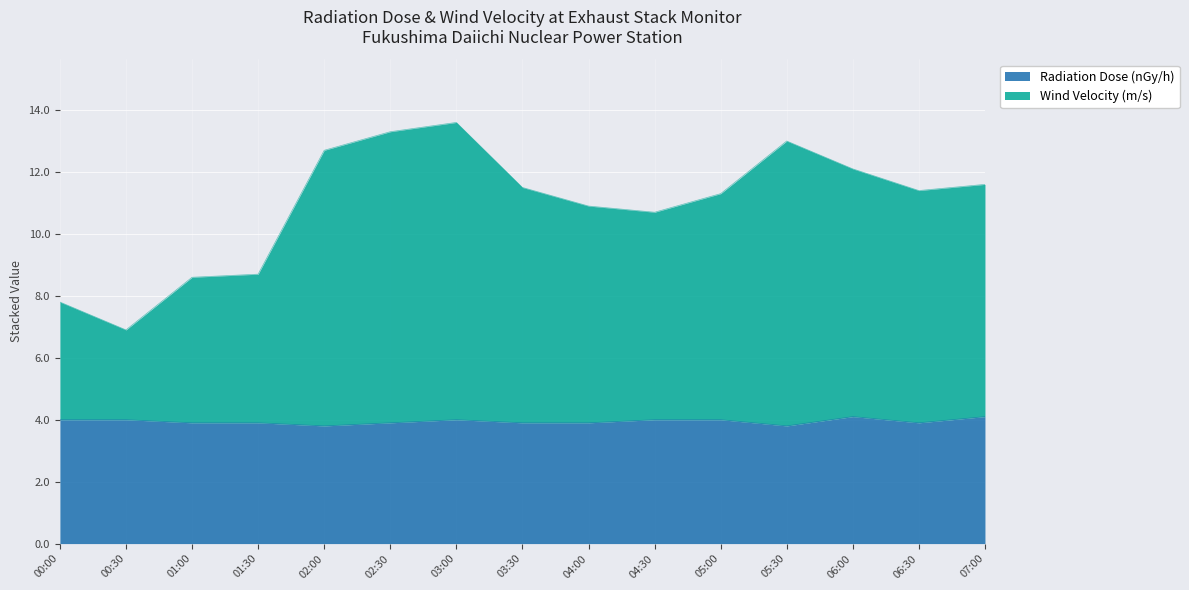

What position from the left is 04:00?

9